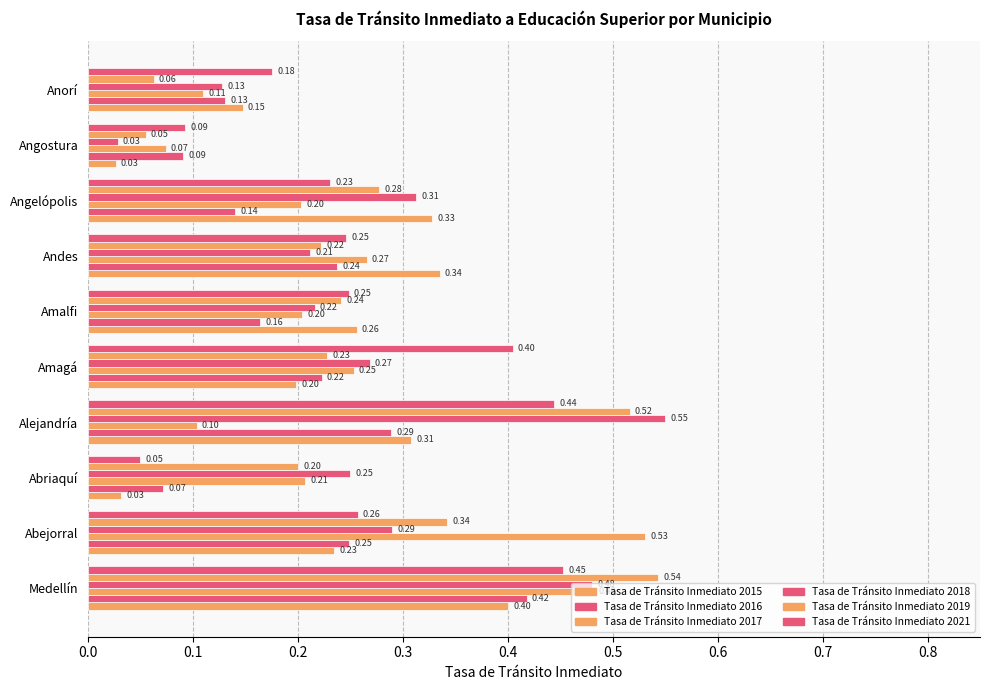

Reading left to right, extract all data points from this chart.

Tasa de Tránsito Inmediato 2015: 0.4	0.2	0.0	0.3	0.2	0.3	0.3	0.3	0.0	0.1
Tasa de Tránsito Inmediato 2016: 0.4	0.2	0.1	0.3	0.2	0.2	0.2	0.1	0.1	0.1
Tasa de Tránsito Inmediato 2017: 0.5	0.5	0.2	0.1	0.3	0.2	0.3	0.2	0.1	0.1
Tasa de Tránsito Inmediato 2018: 0.5	0.3	0.2	0.6	0.3	0.2	0.2	0.3	0.0	0.1
Tasa de Tránsito Inmediato 2019: 0.5	0.3	0.2	0.5	0.2	0.2	0.2	0.3	0.1	0.1
Tasa de Tránsito Inmediato 2021: 0.5	0.3	0.1	0.4	0.4	0.2	0.2	0.2	0.1	0.2